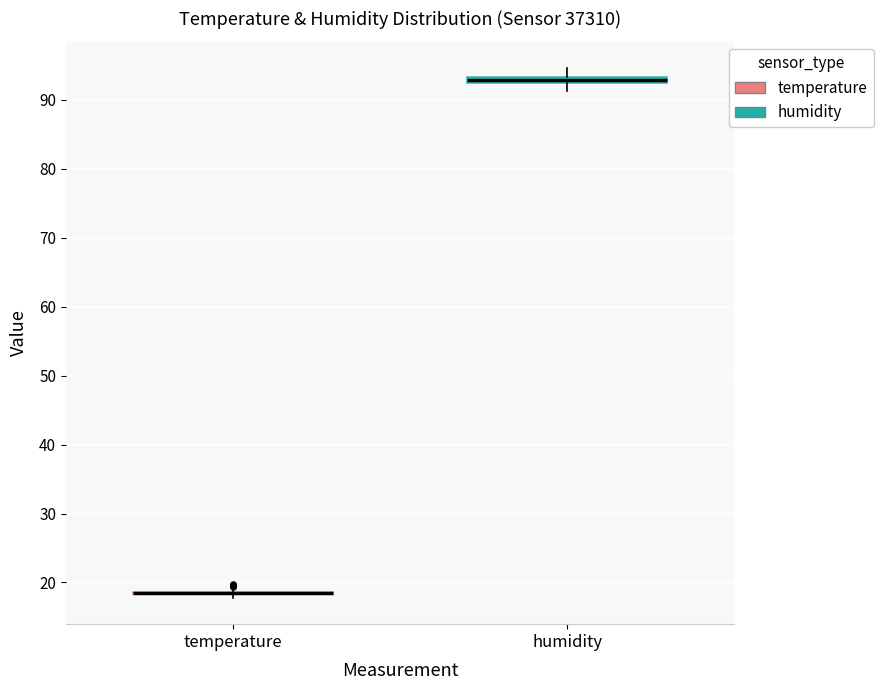

Where is the upper edge of the box for humidity on the y-axis? The values are not printed on the chart, so give them approximately, as read against the axis.

93